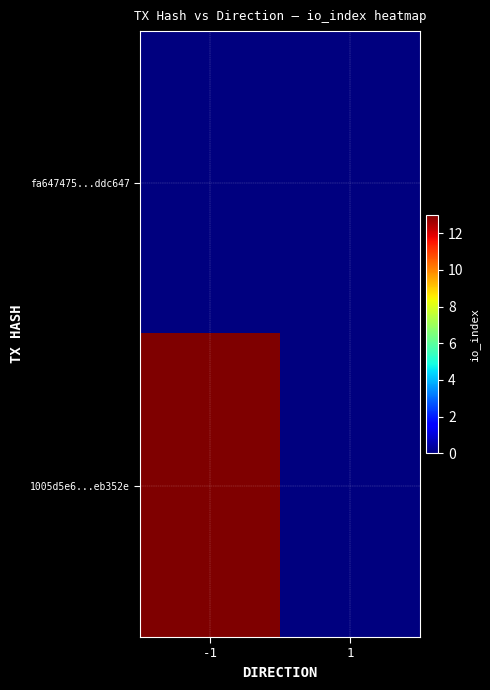

Which has a higher value, -1 or 1?

-1